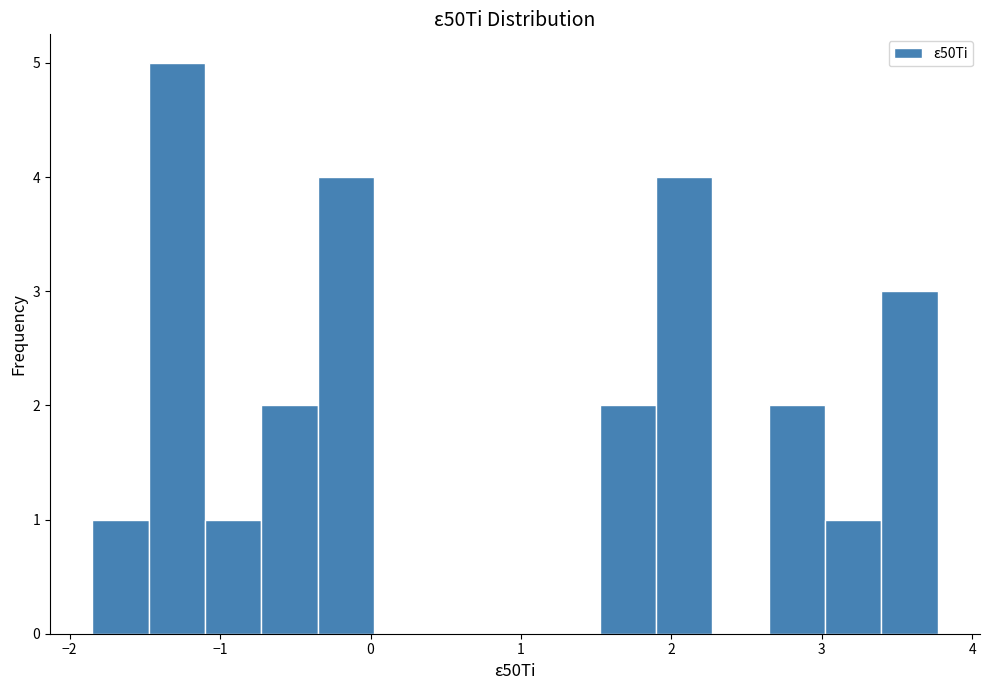

Around what value on the x-axis is the tallest bar? Give the approximate position of its centre, as read against the axis.

-1.3